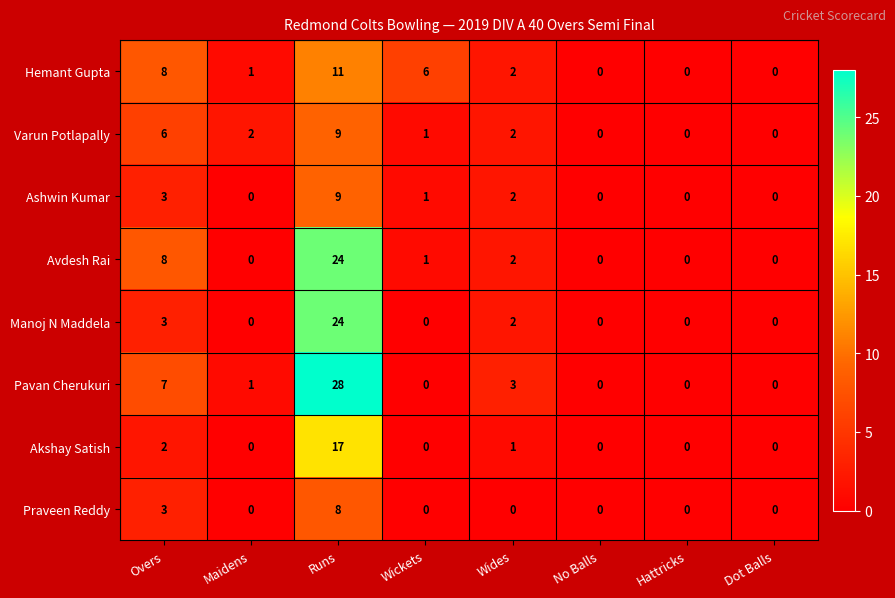

Which series has the widest spread of values?

Pavan Cherukuri